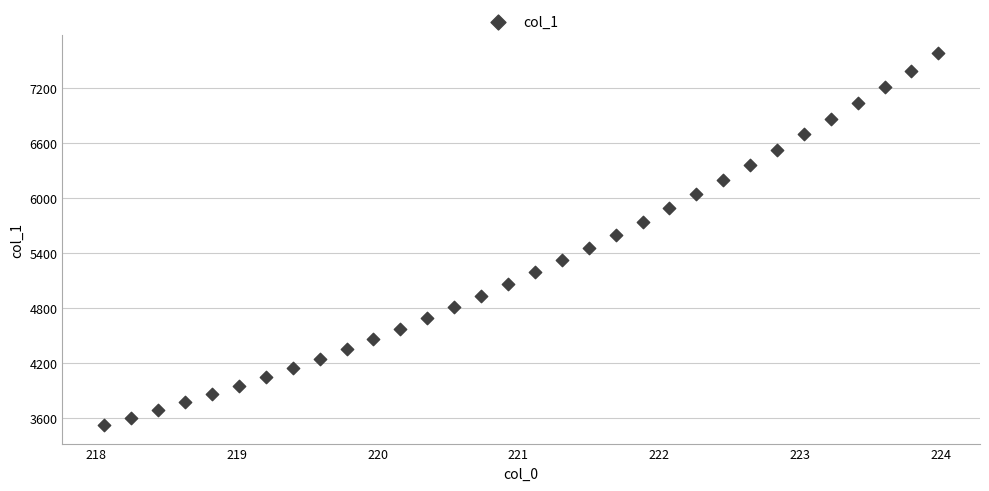

What is the range of X values (max minus min)?

5.9